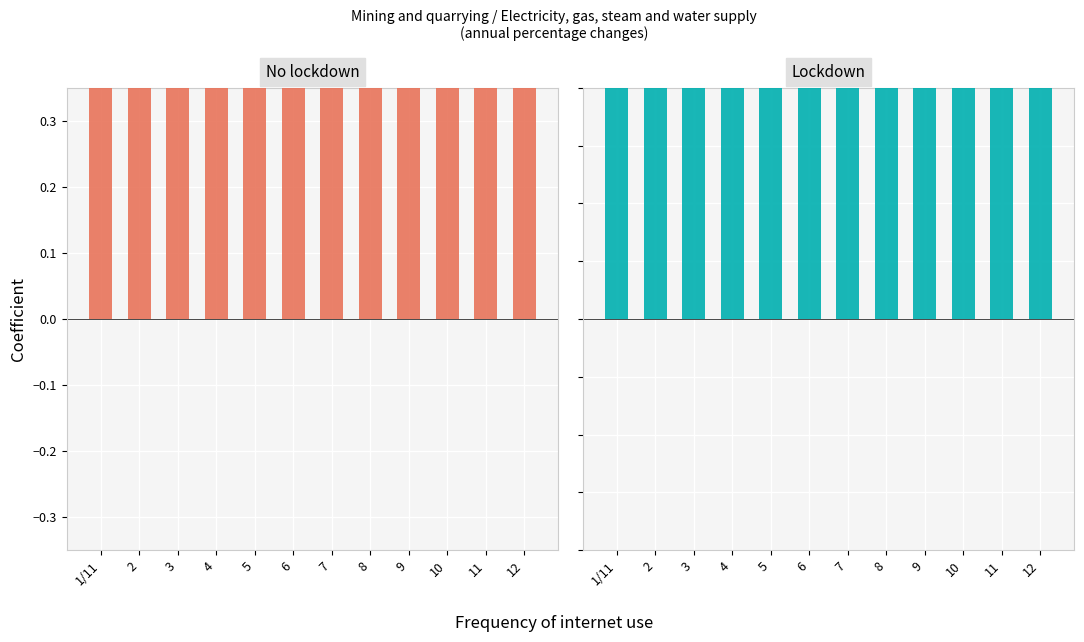

What is the sum of the Electricity, gas, steam values at 7 and 12?

8.2